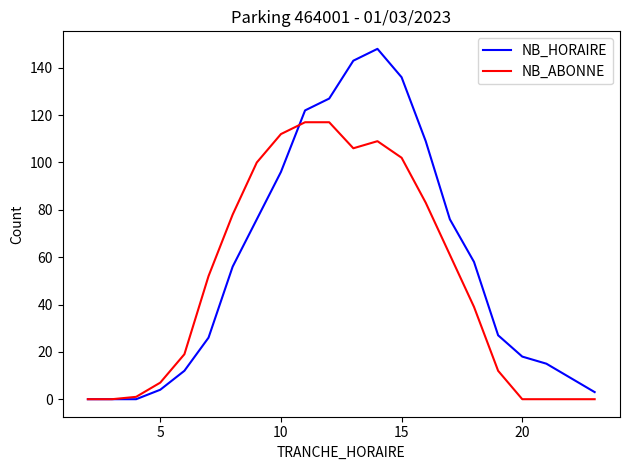

List the series in order of their overall mean, lowest first.

NB_ABONNE, NB_HORAIRE